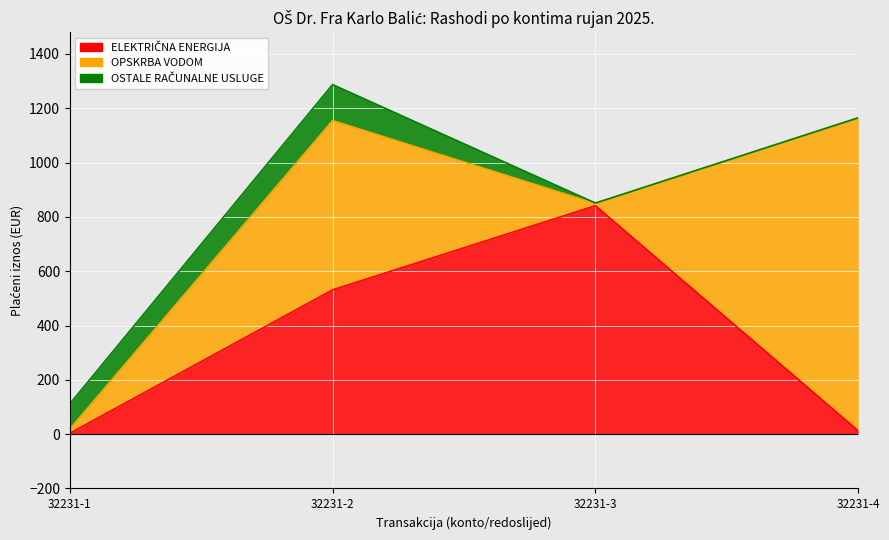

What is the value of the OPSKRBA VODOM point at the 4th from the left?

1151.3